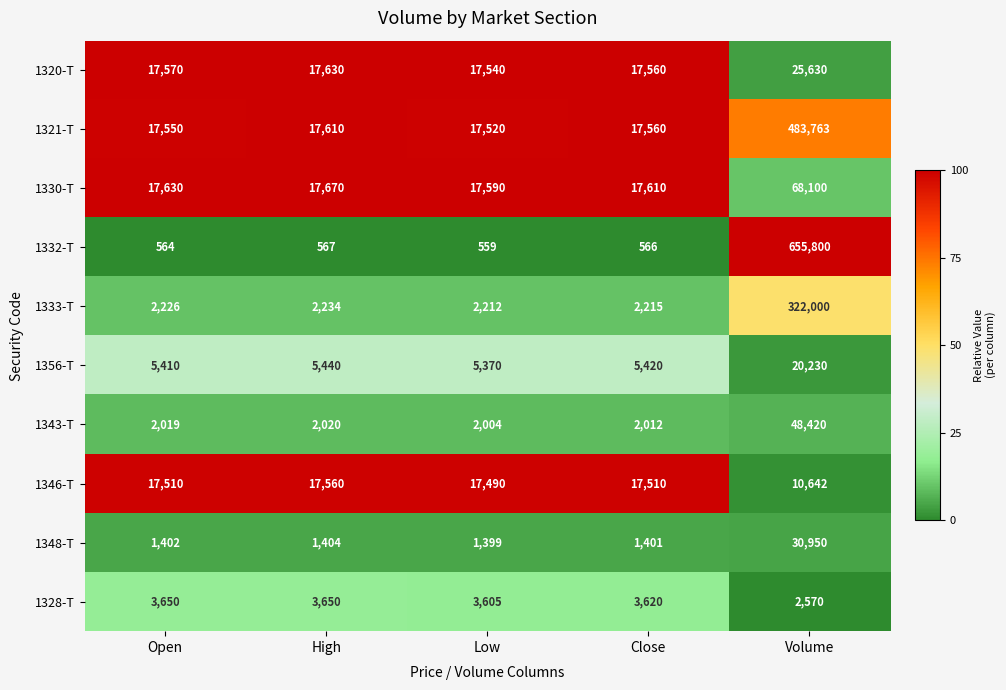

How many distinct data groups are displayed?

10